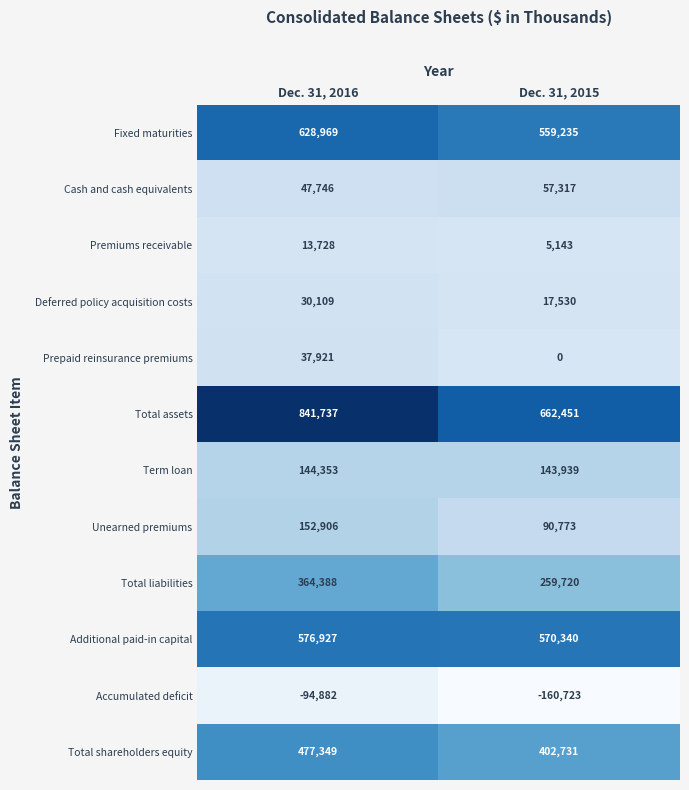

Which series changed the most between Dec. 31, 2016 and Dec. 31, 2015?

Total assets